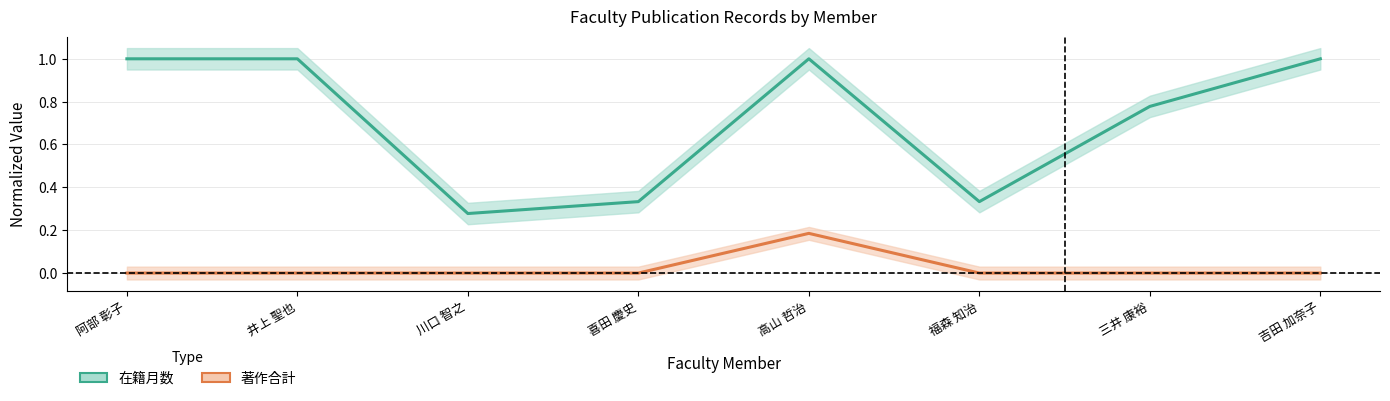

Reading right to left, list all the values displayed in this chart.

在籍月数: 1.0	0.8	0.3	1.0	0.3	0.3	1.0	1.0
著作合計: 0.0	0.0	0.0	0.2	0.0	0.0	0.0	0.0